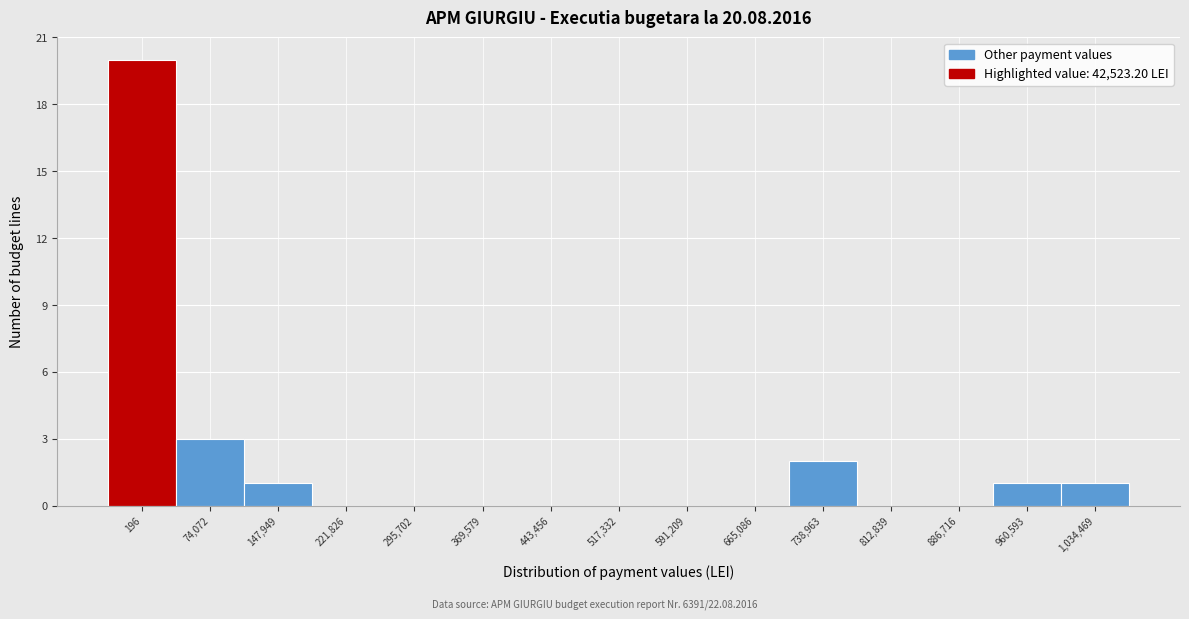

Reading left to right, what are all the values shown in this chart?

196=20	74,072=3	147,949=1	221,826=0	295,702=0	369,579=0	443,456=0	517,332=0	591,209=0	665,086=0	738,963=2	812,839=0	886,716=0	960,593=1	1,034,469=1